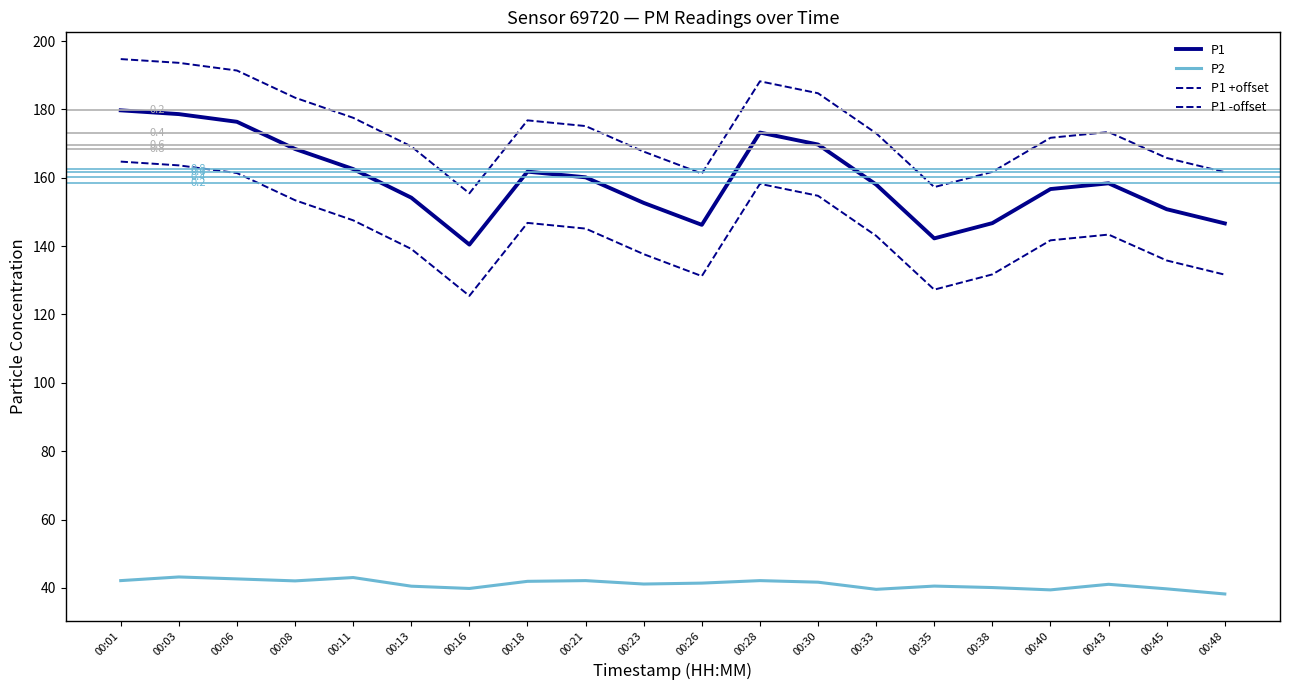

Which series has the largest total across all categories?

P1